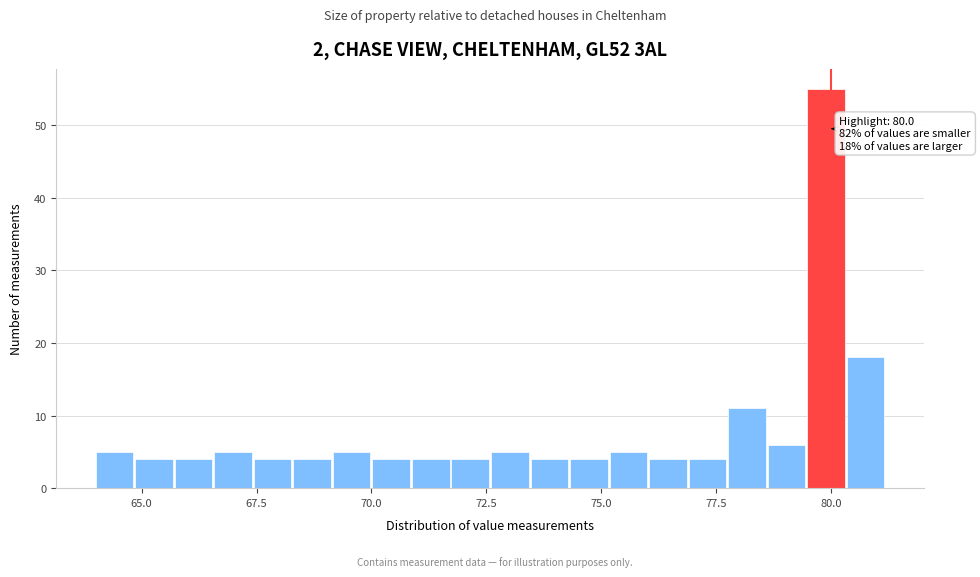

Read against the x-axis, roughly where is the centre of the tallest bar?

80.0